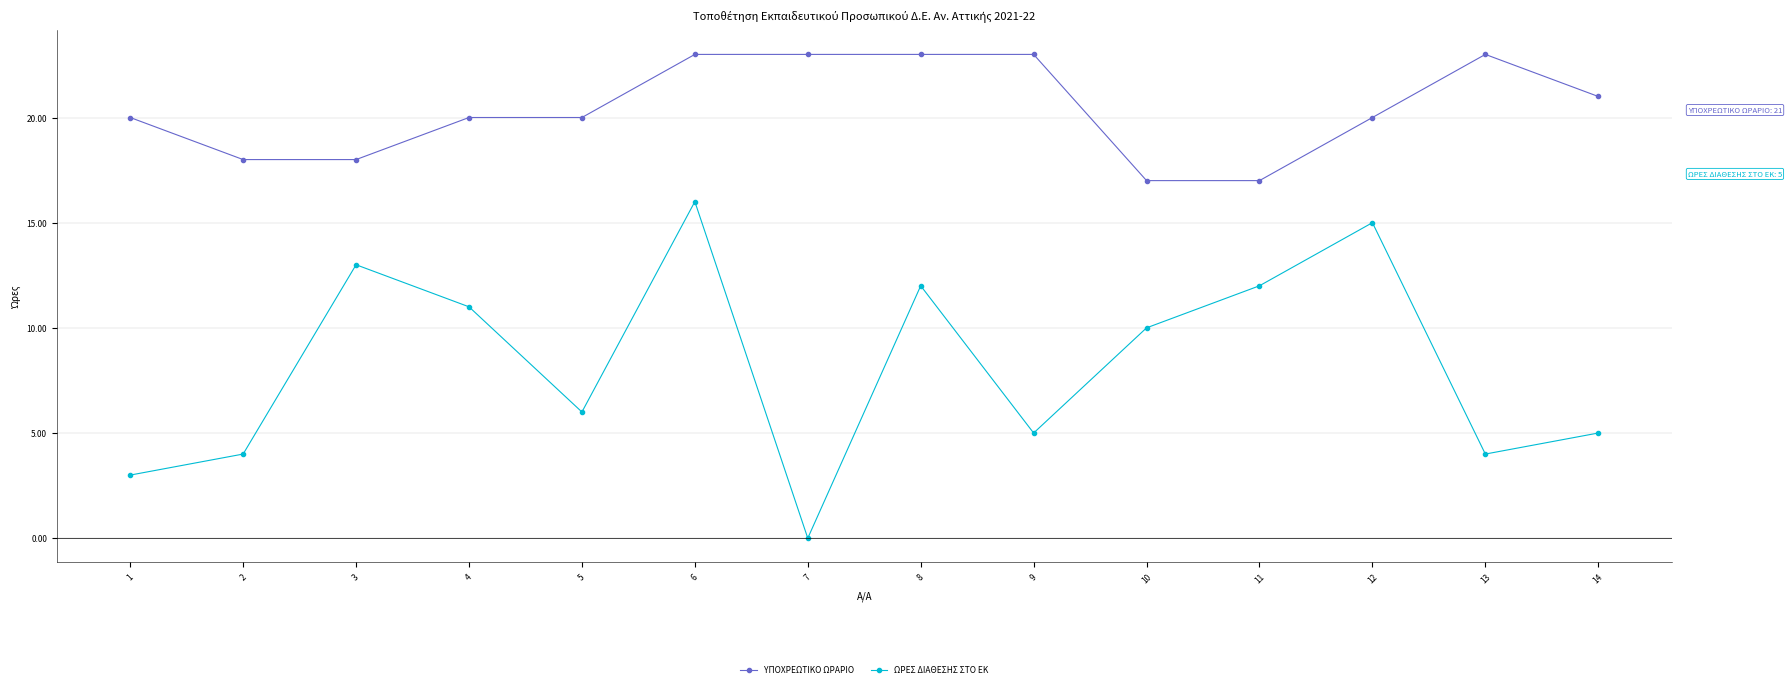

What are all the series names shown in the legend?

ΥΠΟΧΡΕΩΤΙΚΟ ΩΡΑΡΙΟ, ΩΡΕΣ ΔΙΑΘΕΣΗΣ ΣΤΟ ΕΚ